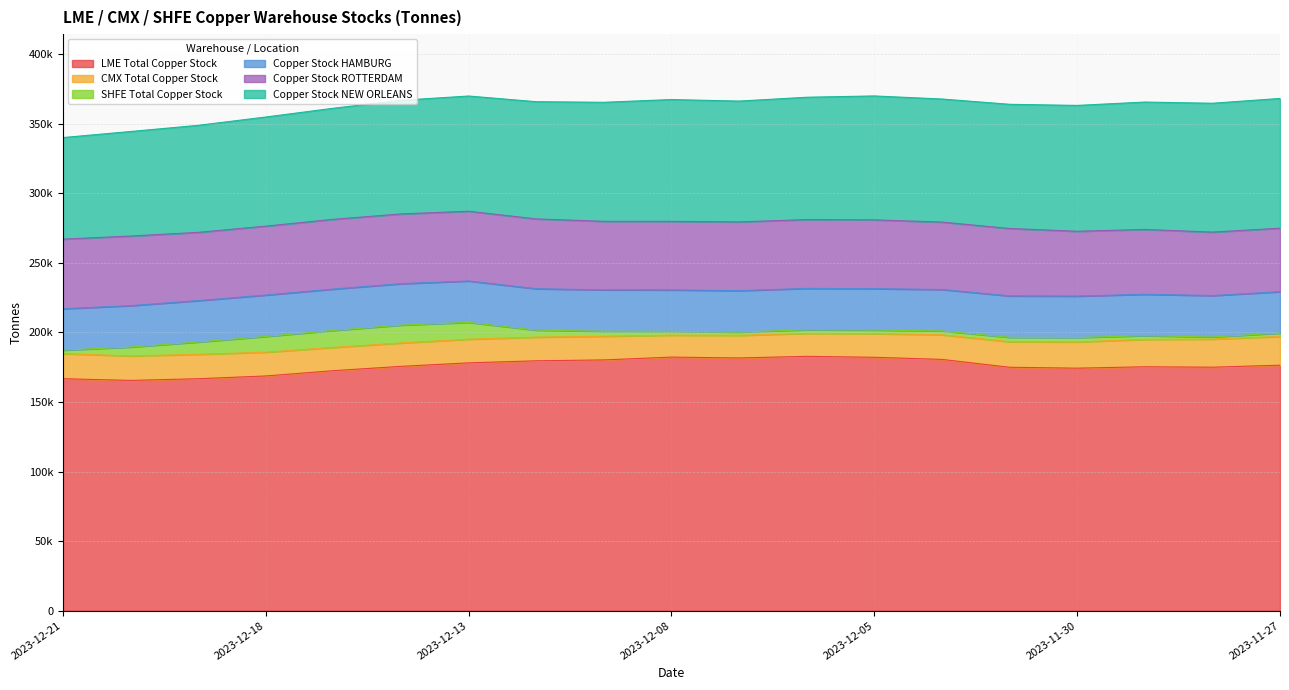

True or false: LME Total Copper Stock has more than 0 points higher than both neighbors.

True